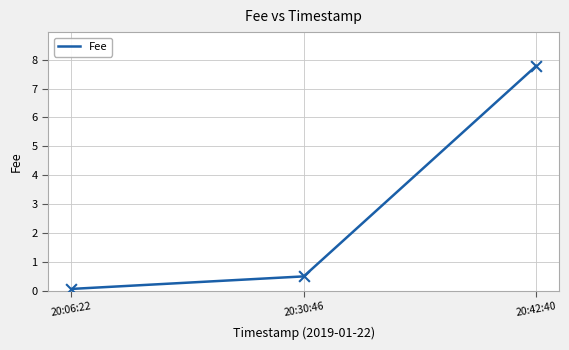

Which has a higher value, 20:42:40 or 20:30:46?

20:42:40